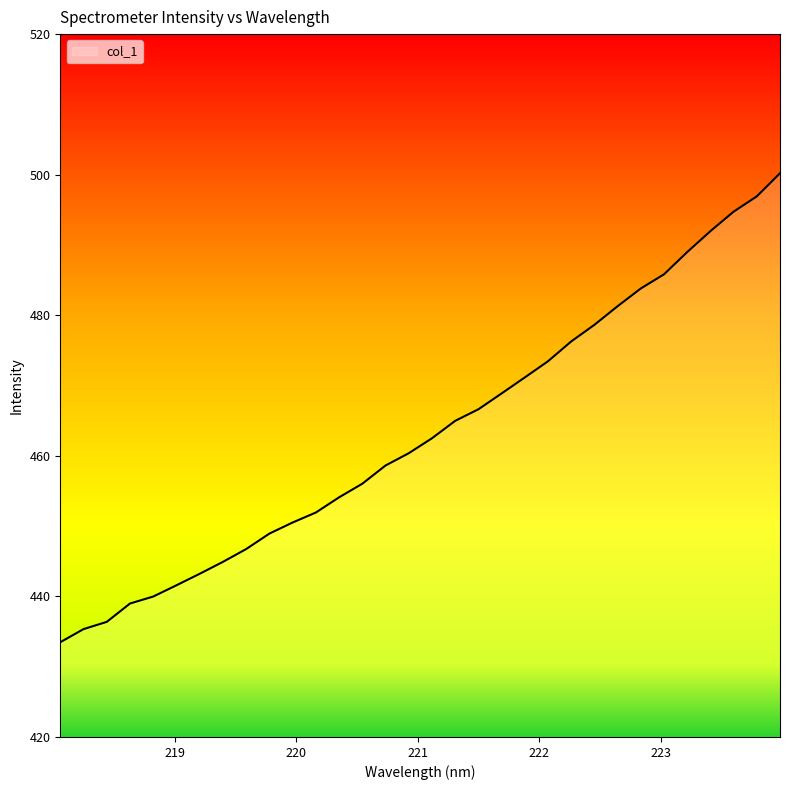

What is the smallest value displayed?

433.5